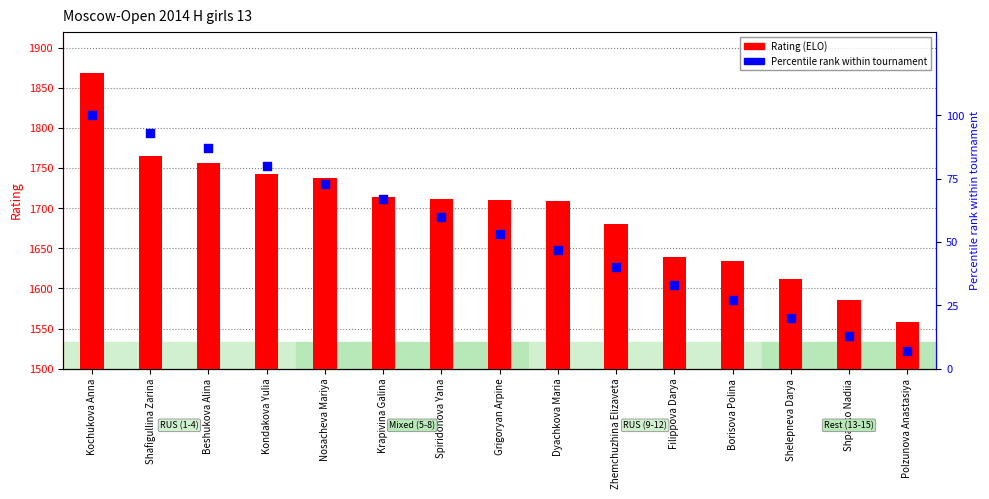

Is the value of Percentile rank at Shafigullina Zarina greater than the value of Rating (ELO) at Kochukova Anna?

No